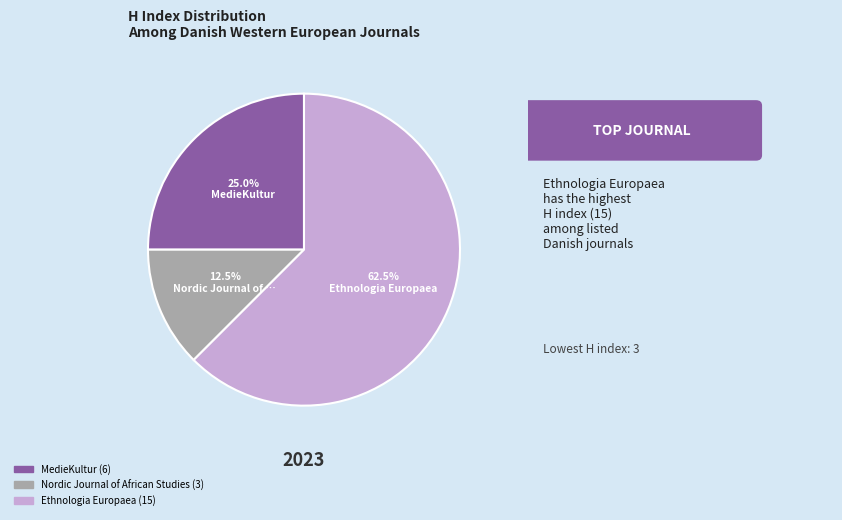

Is there a majority slice in this chart?

Yes